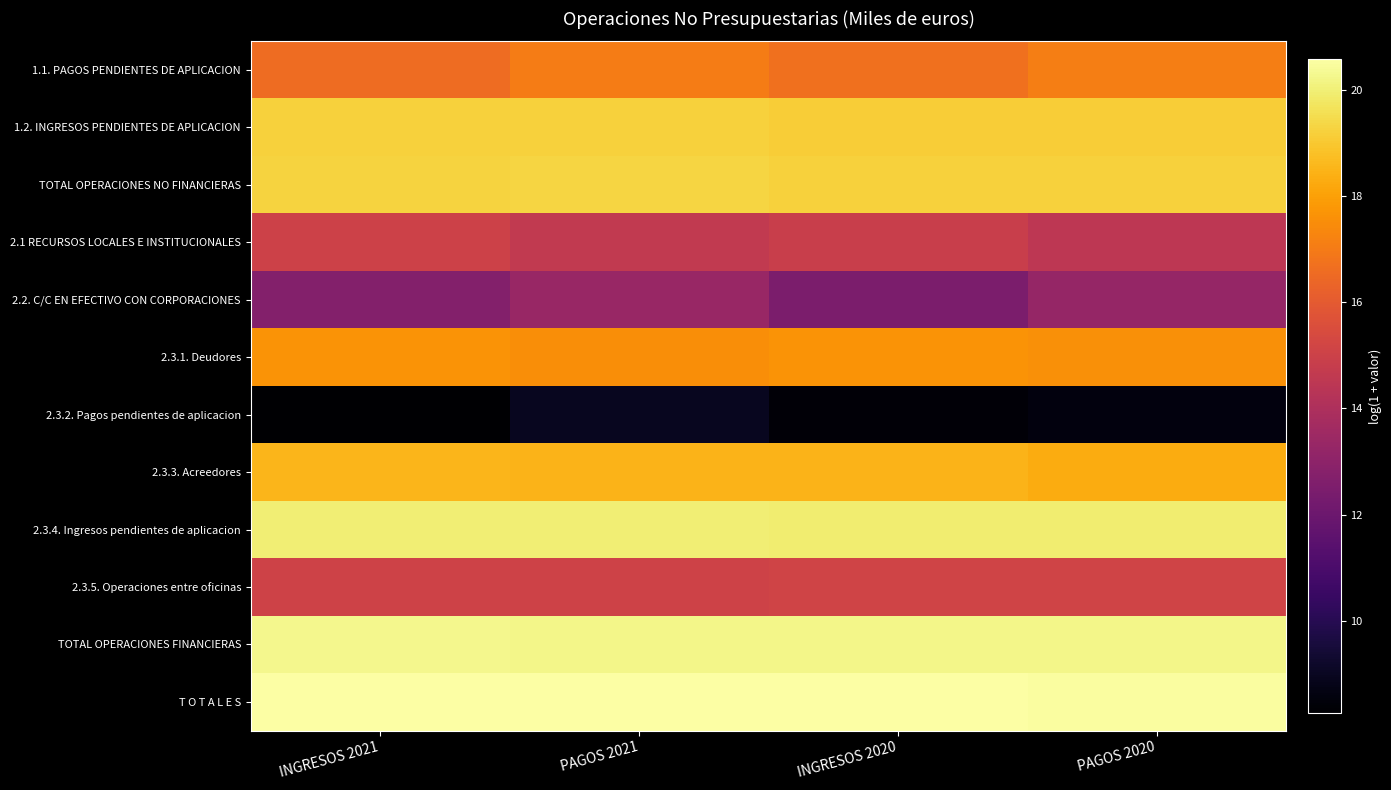

Reading right to left, what are all the values shown in this chart?

1.1. PAGOS PENDIENTES DE APLICACION: PAGOS 2020=17.1	INGRESOS 2020=16.7	PAGOS 2021=17.0	INGRESOS 2021=16.5
1.2. INGRESOS PENDIENTES DE APLICACION: PAGOS 2020=19.1	INGRESOS 2020=19.1	PAGOS 2021=19.2	INGRESOS 2021=19.2
TOTAL OPERACIONES NO FINANCIERAS: PAGOS 2020=19.2	INGRESOS 2020=19.2	PAGOS 2021=19.3	INGRESOS 2021=19.3
2.1 RECURSOS LOCALES E INSTITUCIONALES: PAGOS 2020=14.5	INGRESOS 2020=14.9	PAGOS 2021=14.6	INGRESOS 2021=15.0
2.2. C/C EN EFECTIVO CON CORPORACIONES: PAGOS 2020=13.3	INGRESOS 2020=12.5	PAGOS 2021=13.4	INGRESOS 2021=12.7
2.3.1. Deudores: PAGOS 2020=17.6	INGRESOS 2020=17.7	PAGOS 2021=17.5	INGRESOS 2021=17.7
2.3.2. Pagos pendientes de aplicacion: PAGOS 2020=8.6	INGRESOS 2020=8.4	PAGOS 2021=9.0	INGRESOS 2021=8.3
2.3.3. Acreedores: PAGOS 2020=18.3	INGRESOS 2020=18.5	PAGOS 2021=18.5	INGRESOS 2021=18.5
2.3.4. Ingresos pendientes de aplicacion: PAGOS 2020=19.9	INGRESOS 2020=19.9	PAGOS 2021=20.0	INGRESOS 2021=20.0
2.3.5. Operaciones entre oficinas: PAGOS 2020=15.1	INGRESOS 2020=15.1	PAGOS 2021=15.1	INGRESOS 2021=15.1
TOTAL OPERACIONES FINANCIERAS: PAGOS 2020=20.2	INGRESOS 2020=20.2	PAGOS 2021=20.2	INGRESOS 2021=20.3
T O T A L E S: PAGOS 2020=20.5	INGRESOS 2020=20.5	PAGOS 2021=20.6	INGRESOS 2021=20.6